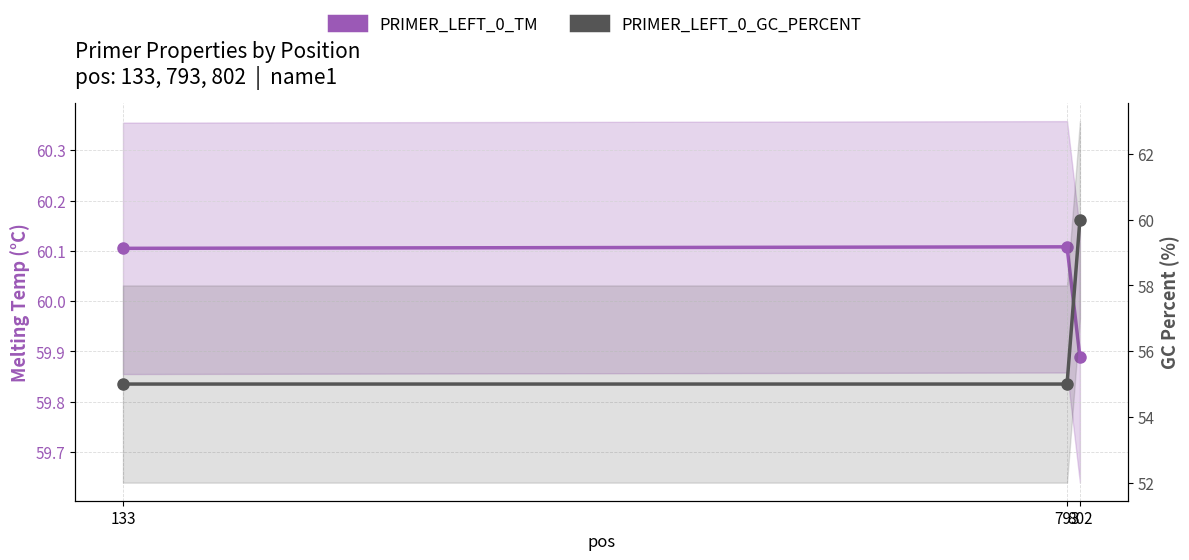

What is the value of the PRIMER_LEFT_0_TM point at the 1st from the left?

60.1